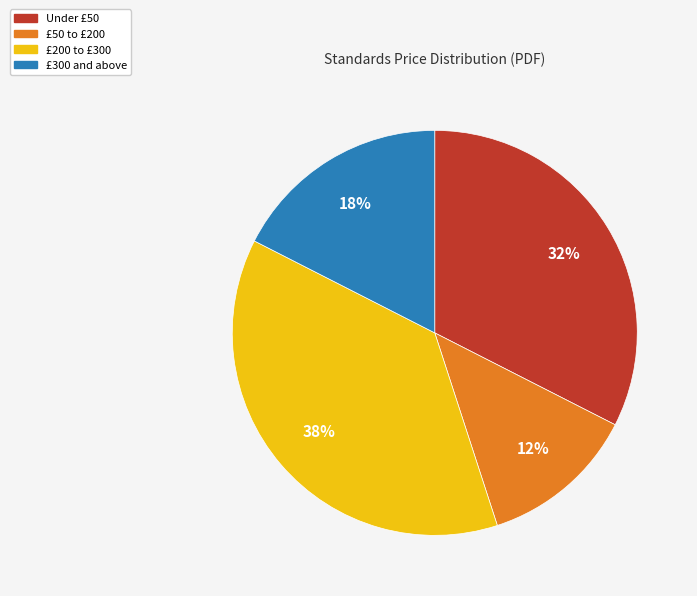

Is there a majority slice in this chart?

No